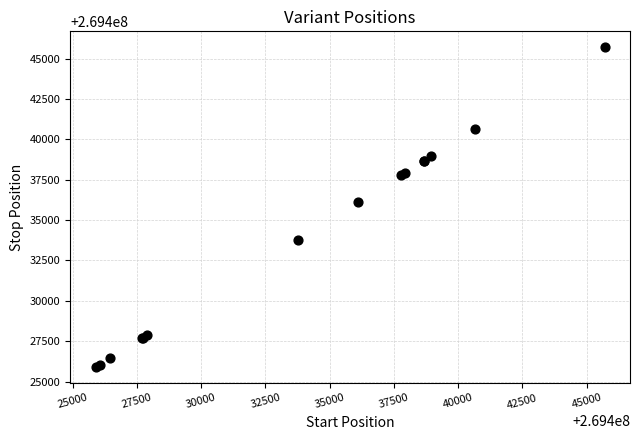

What Y value in the scatter plot is closest to 269435796?

269436092